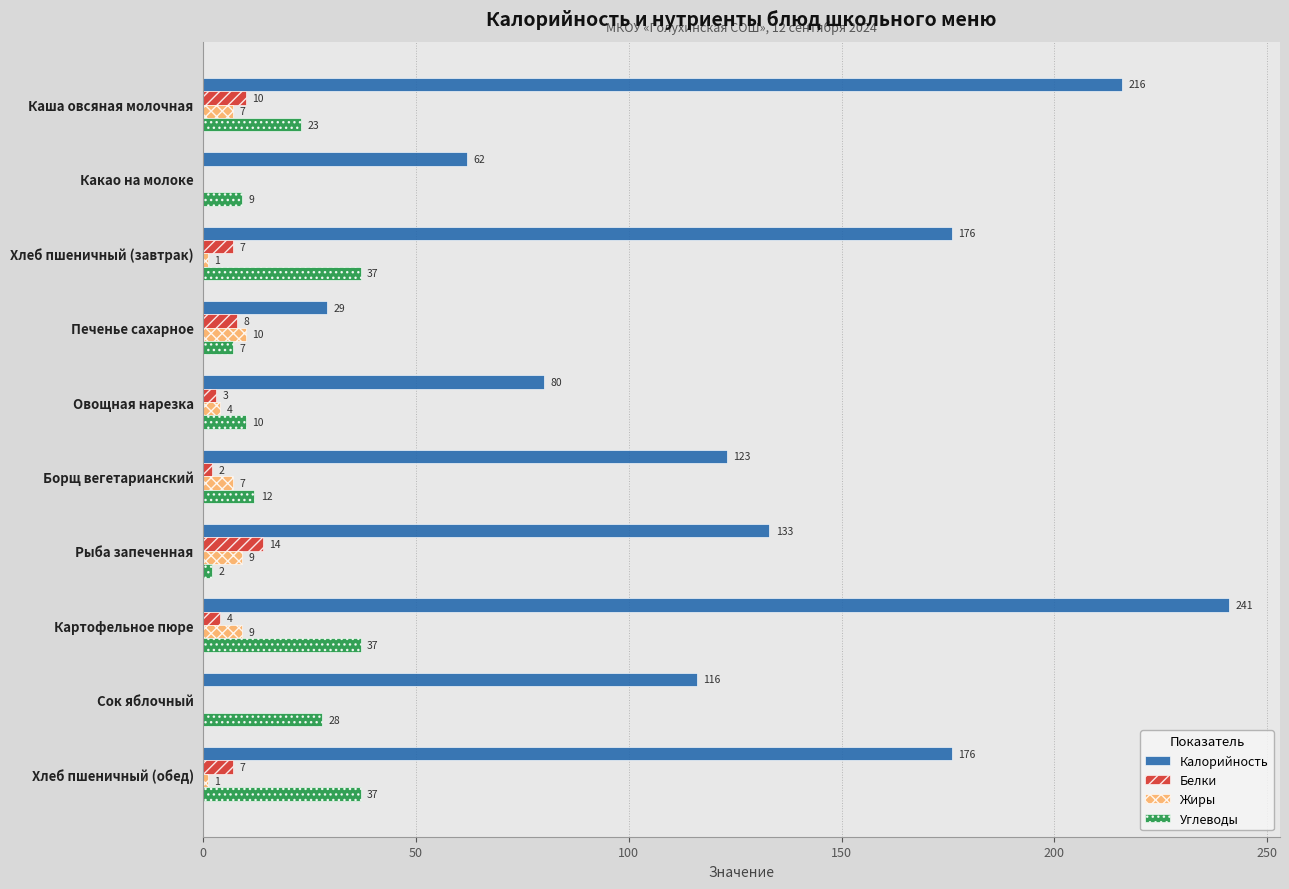

Which series changed the most between Каша овсяная молочная and Овощная нарезка?

Калорийность